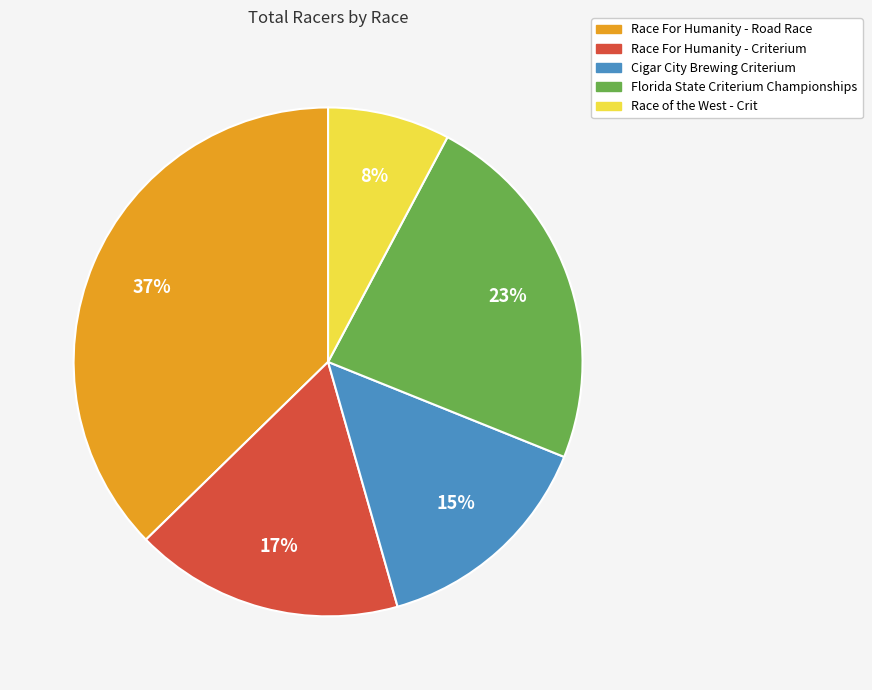

To the nearest percent, what is the combined percentage of Race of the West - Crit and Race For Humanity - Road Race?

45%